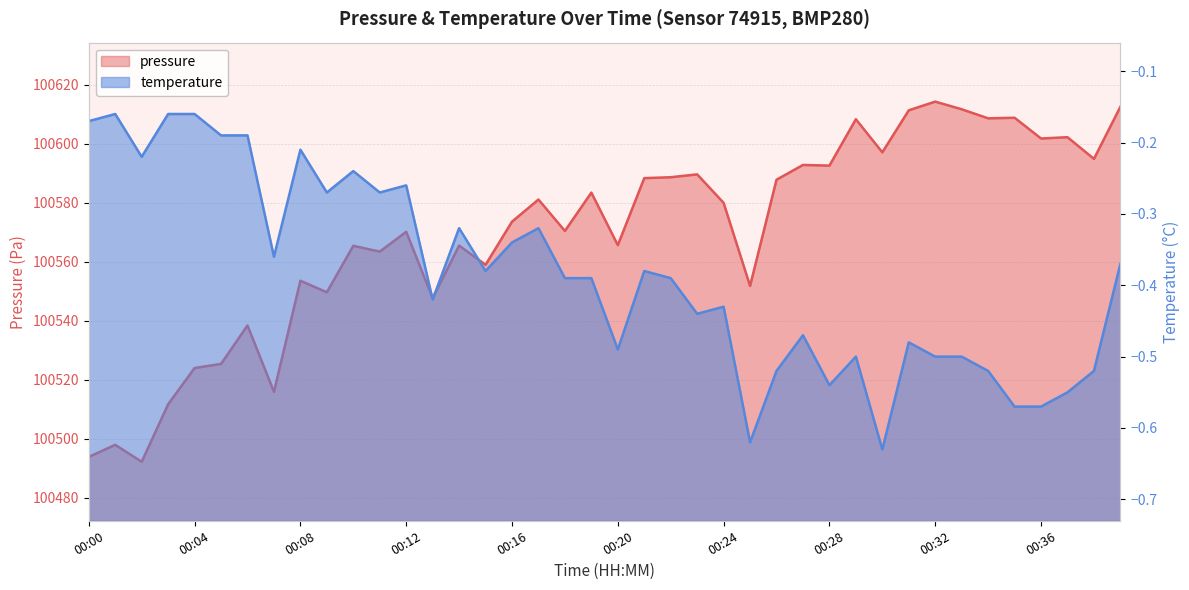

Reading left to right, list all the values displayed in this chart.

pressure: 100493.8	100497.9	100492.1	100511.6	100523.9	100525.3	100538.3	100515.8	100553.5	100549.6	100565.3	100563.4	100570.1	100547.6	100565.4	100558.9	100573.5	100581.0	100570.4	100583.4	100565.6	100588.3	100588.6	100589.6	100579.9	100551.8	100587.8	100592.8	100592.5	100608.2	100597.0	100611.3	100614.2	100611.6	100608.6	100608.8	100601.7	100602.2	100594.8	100612.5
temperature: -0.2	-0.2	-0.2	-0.2	-0.2	-0.2	-0.2	-0.4	-0.2	-0.3	-0.2	-0.3	-0.3	-0.4	-0.3	-0.4	-0.3	-0.3	-0.4	-0.4	-0.5	-0.4	-0.4	-0.4	-0.4	-0.6	-0.5	-0.5	-0.5	-0.5	-0.6	-0.5	-0.5	-0.5	-0.5	-0.6	-0.6	-0.6	-0.5	-0.4